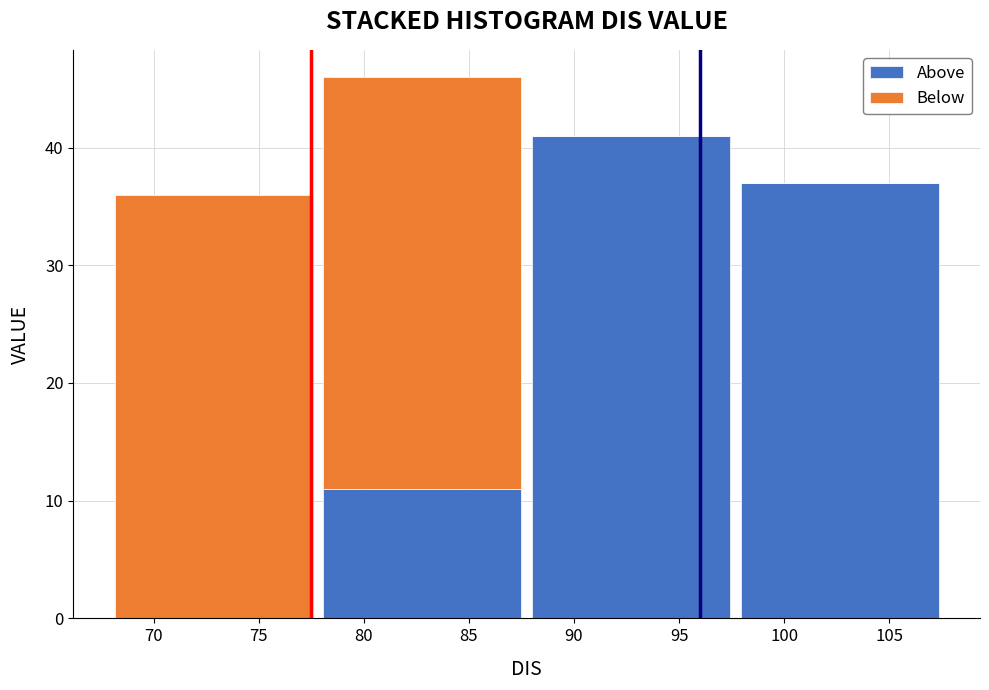

What is the total height of the stacked bar covering 88.0 to 97.5 on the x-axis? Neither the bar edges nor the heights are printed on the chart, so give them approximately, as read against the axes.

41